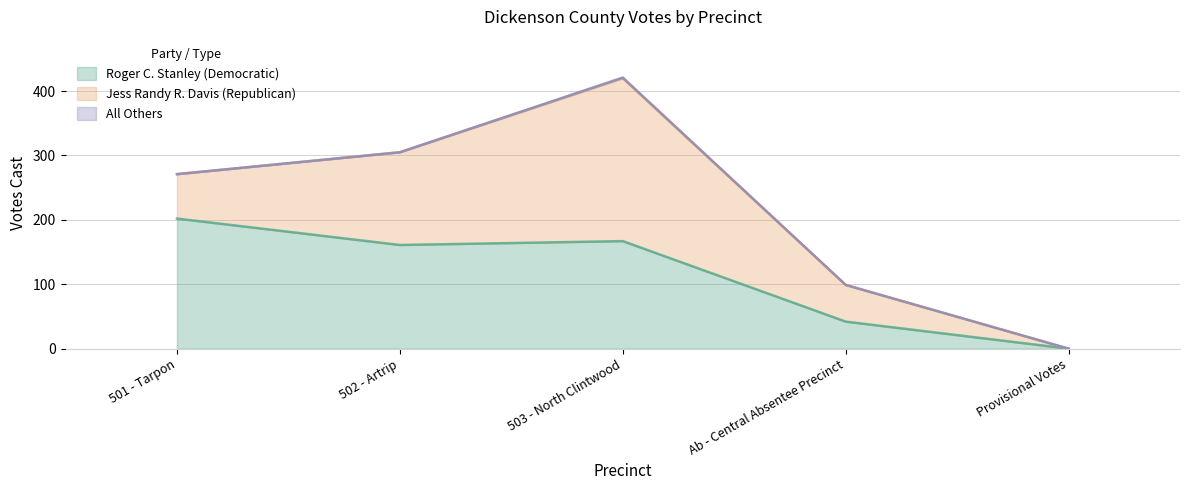

At which category does Jess Randy R. Davis (Republican) reach its first local peak?

503 - North Clintwood